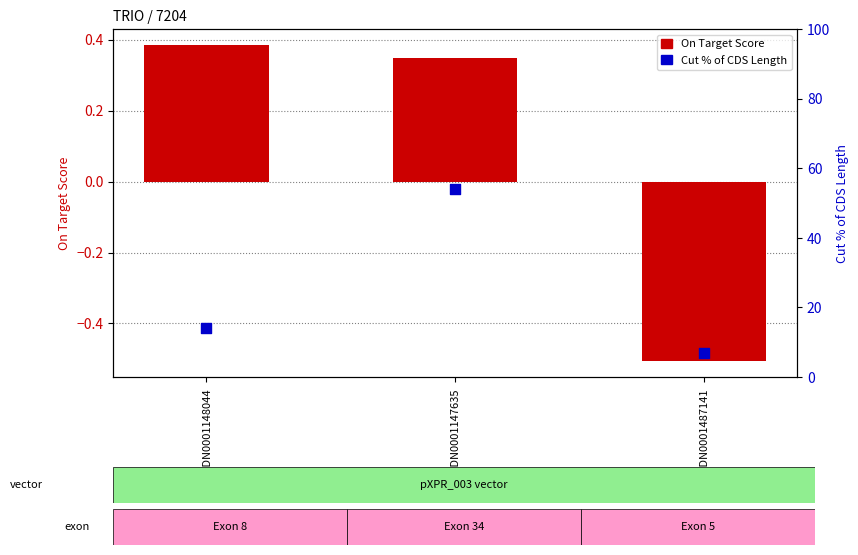

At which category is the sum across all series the highest?

BRDN0001147635